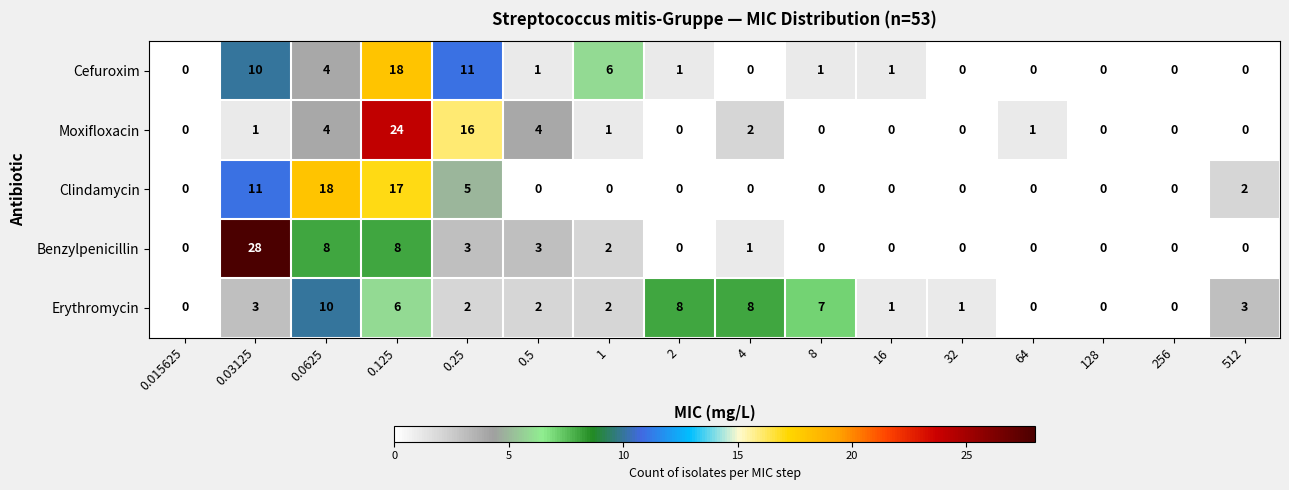

At 0.5, list the series in order from largest to smallest.

Moxifloxacin, Benzylpenicillin, Erythromycin, Cefuroxim, Clindamycin